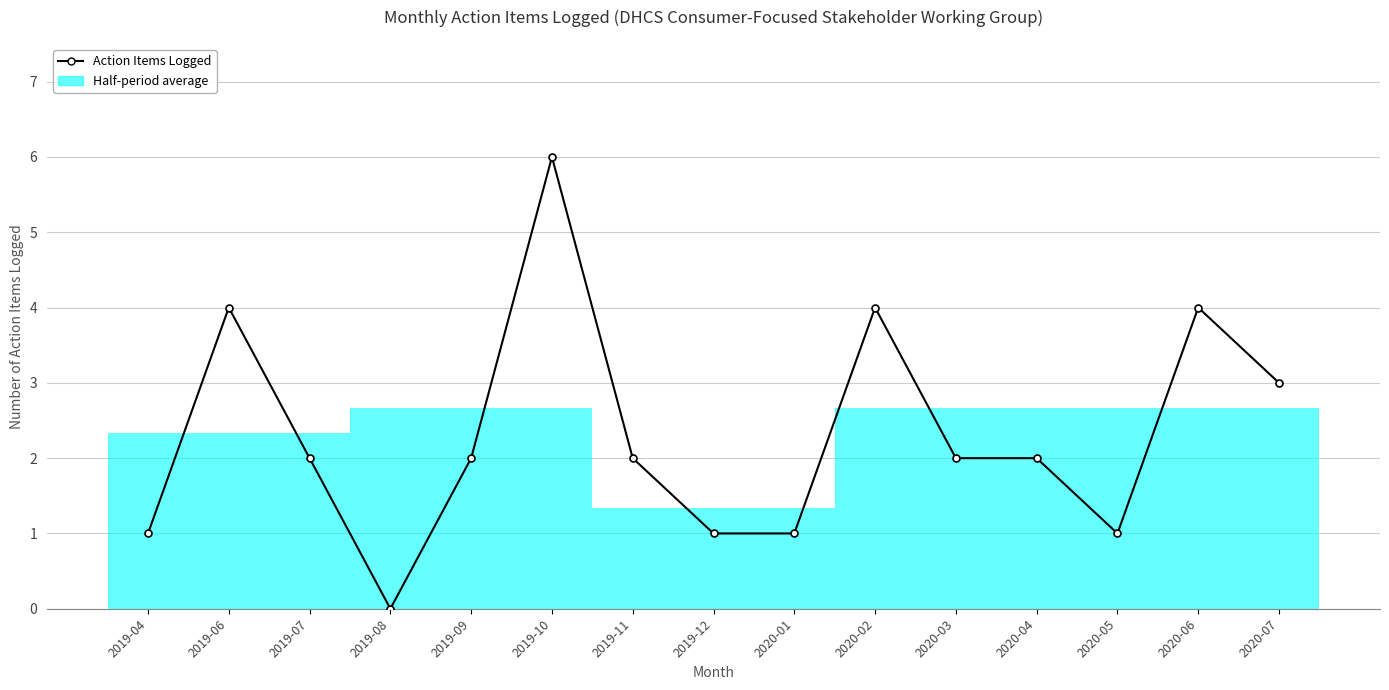

How many interior local peaks (higher than both neighbors) does the data have?

4